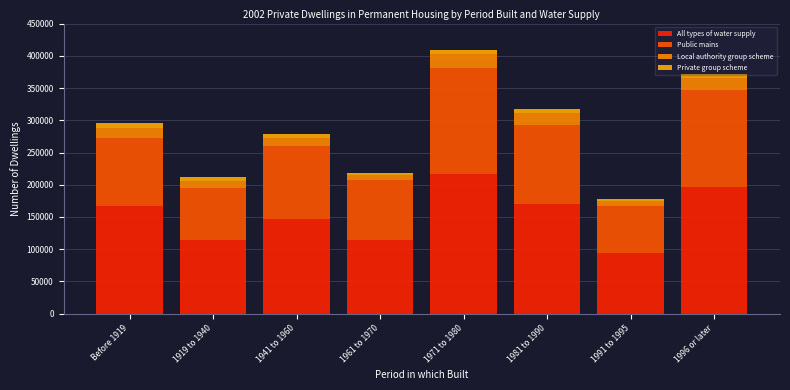

Are the bars horizontal?

No